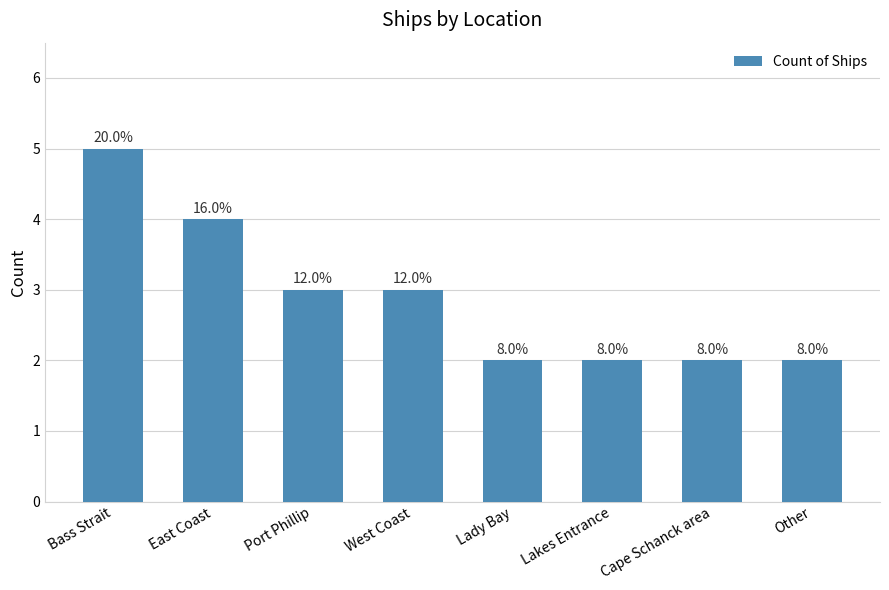

Reading right to left, transcribe all the data shown in this chart.

2	2	2	2	3	3	4	5